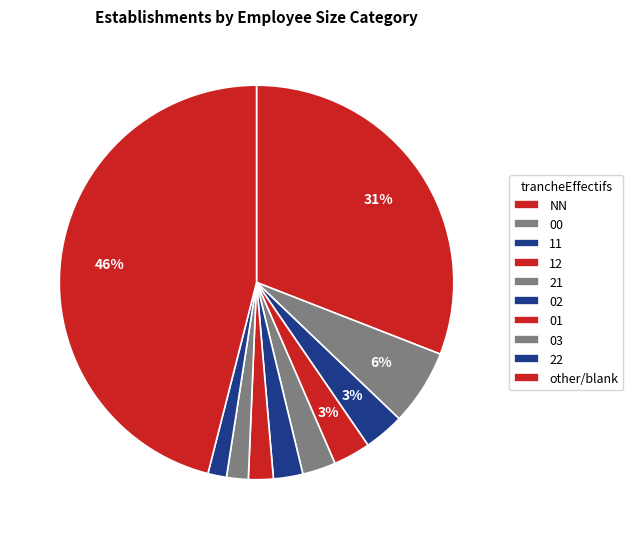

What portion of the pie excludes 01?

98.0%